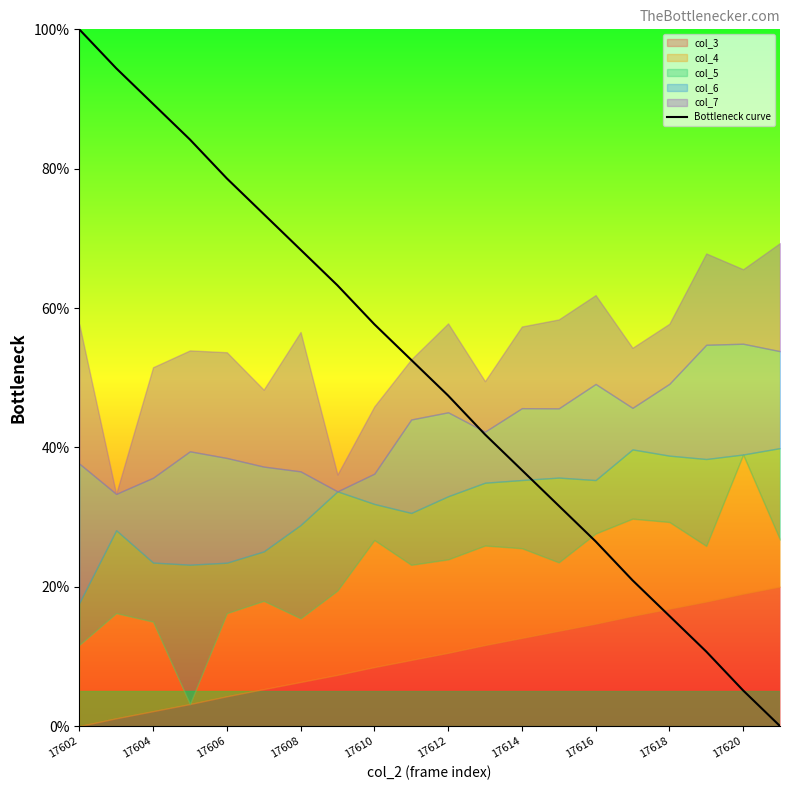

Does the chart have visible grid lines?

No